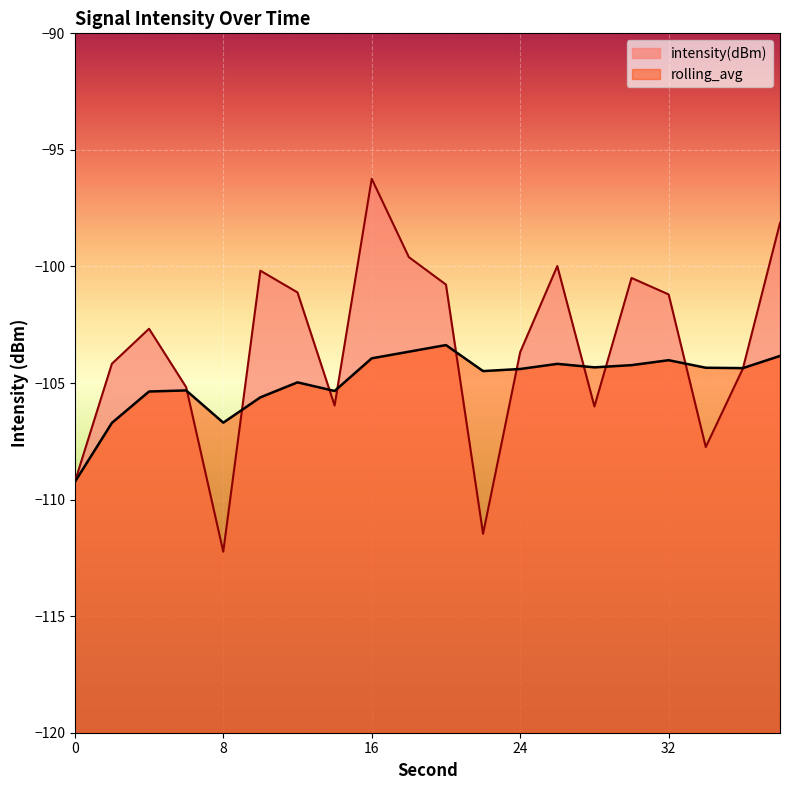

In intensity(dBm), how many points are lower than both neighbors (excluding endpoints)?

5